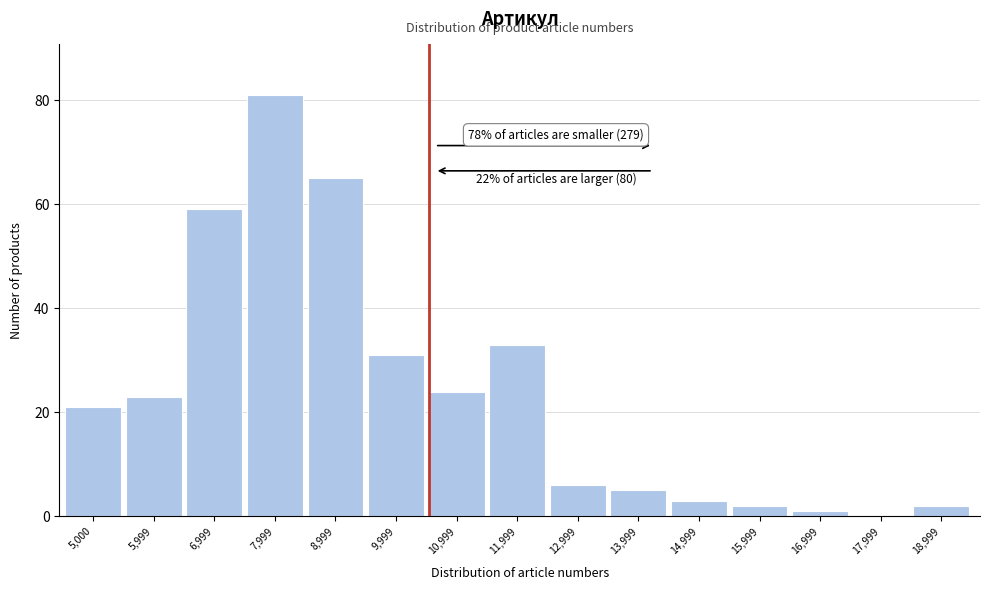

Reading left to right, list all the values displayed in this chart.

5,000=21	5,999=23	6,999=59	7,999=81	8,999=65	9,999=31	10,999=24	11,999=33	12,999=6	13,999=5	14,999=3	15,999=2	16,999=1	17,999=0	18,999=2